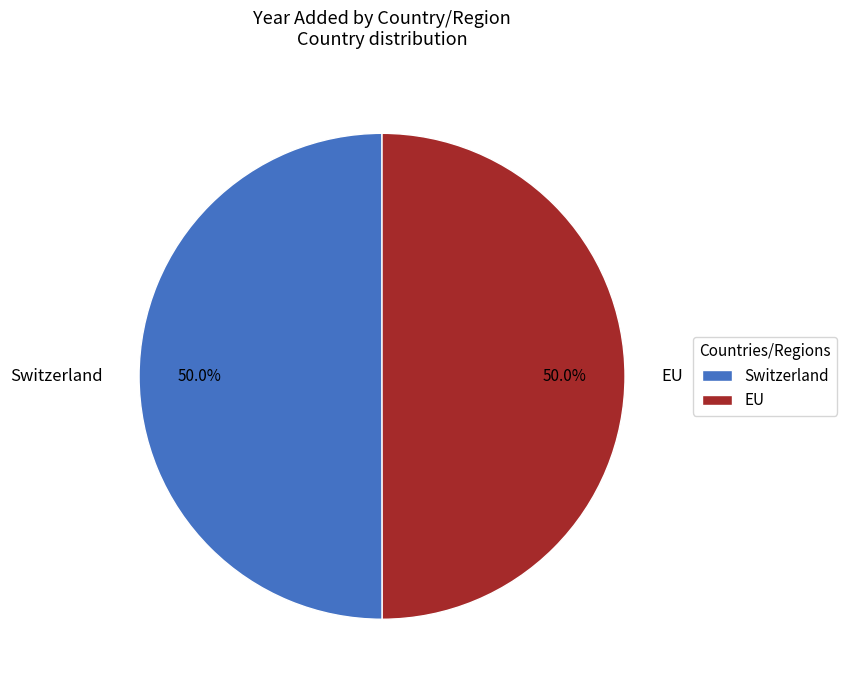

Approximately how many times larger is the value at Switzerland compared to EU?

1.0